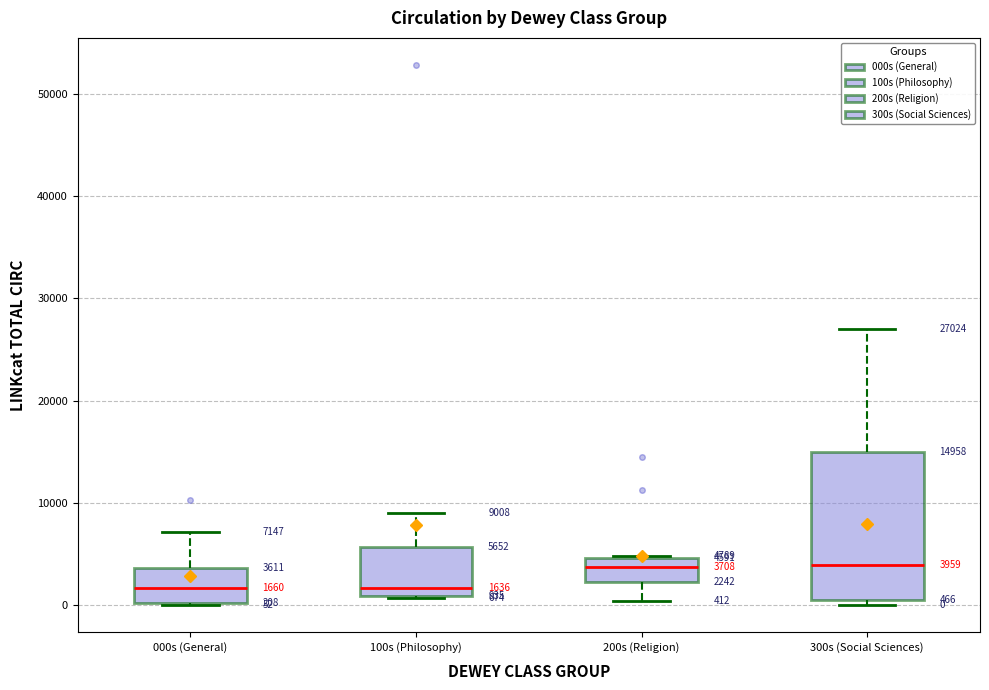

Comparing the boxes themselves (not the whiskers), which one is the tallest?

300s (Social Sciences)